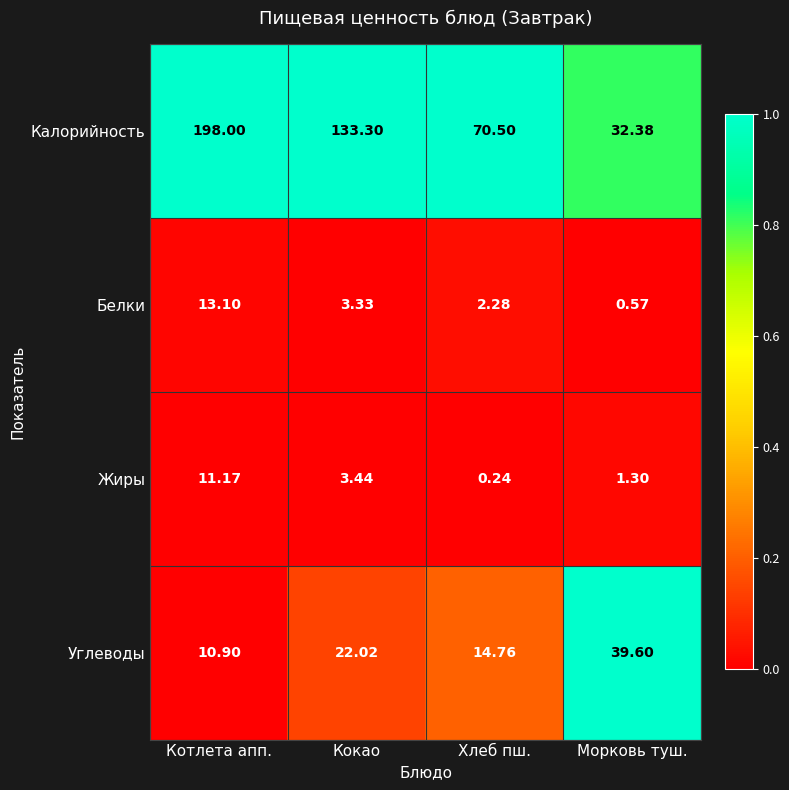

List the labels in order of Жиры value, smallest first.

Хлеб пш., Морковь туш., Кокао, Котлета апп.